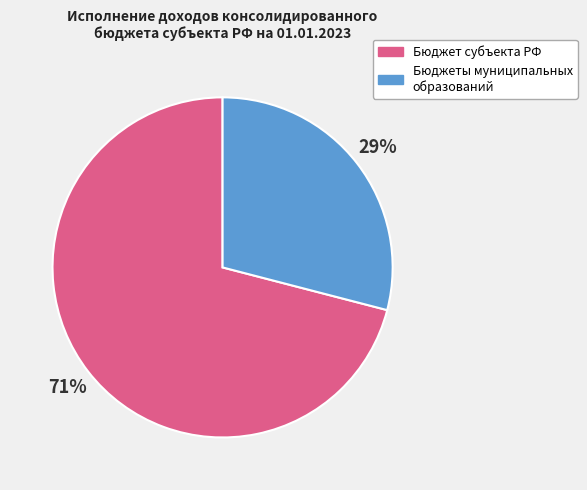

How many segments does this pie chart have?

2